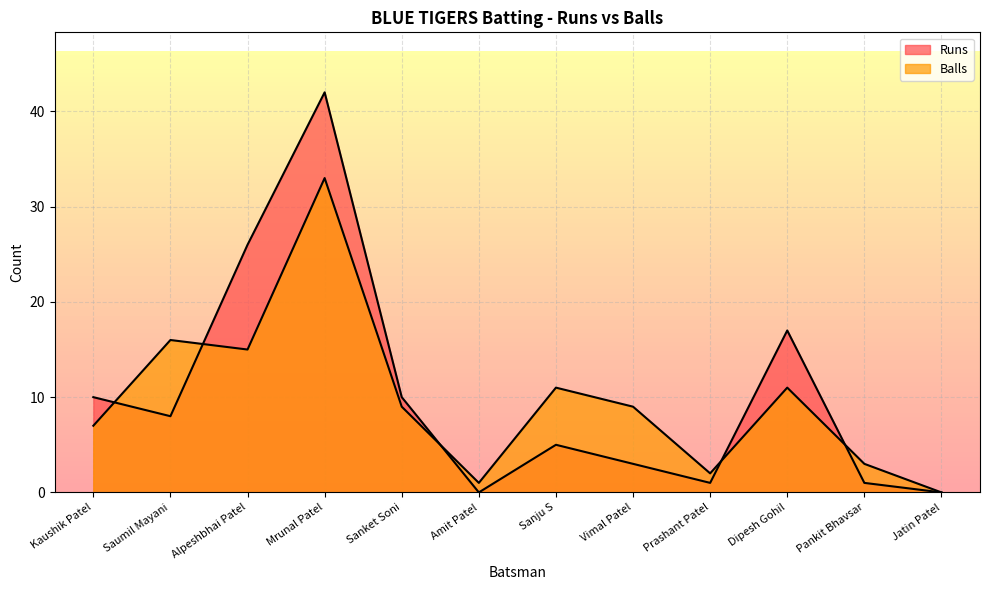

What is the value of the Runs point at the 10th from the left?

17